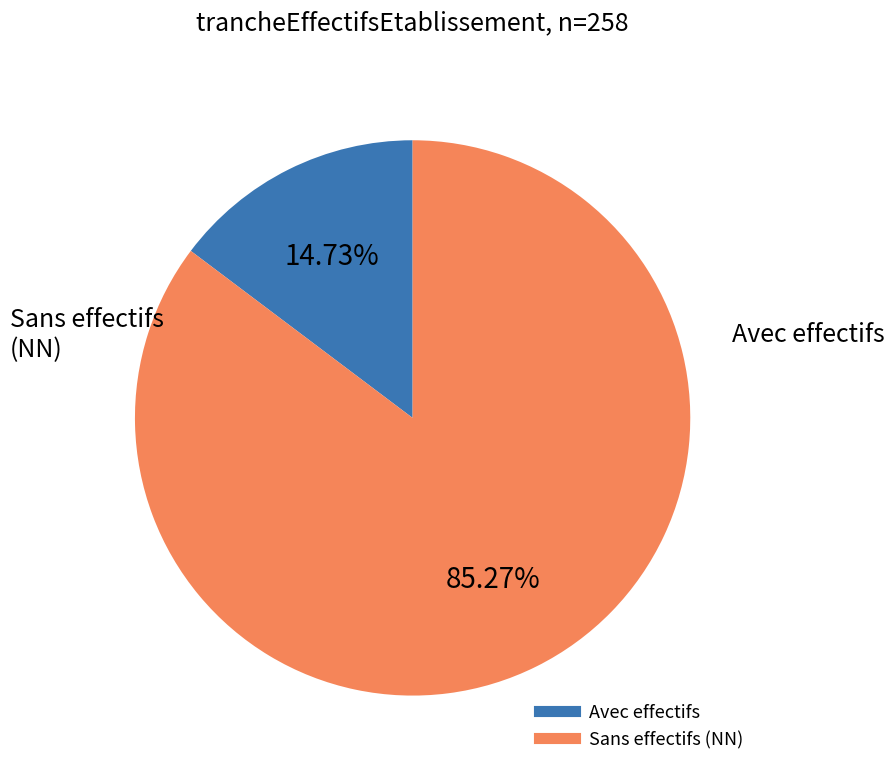

Is there a majority slice in this chart?

Yes